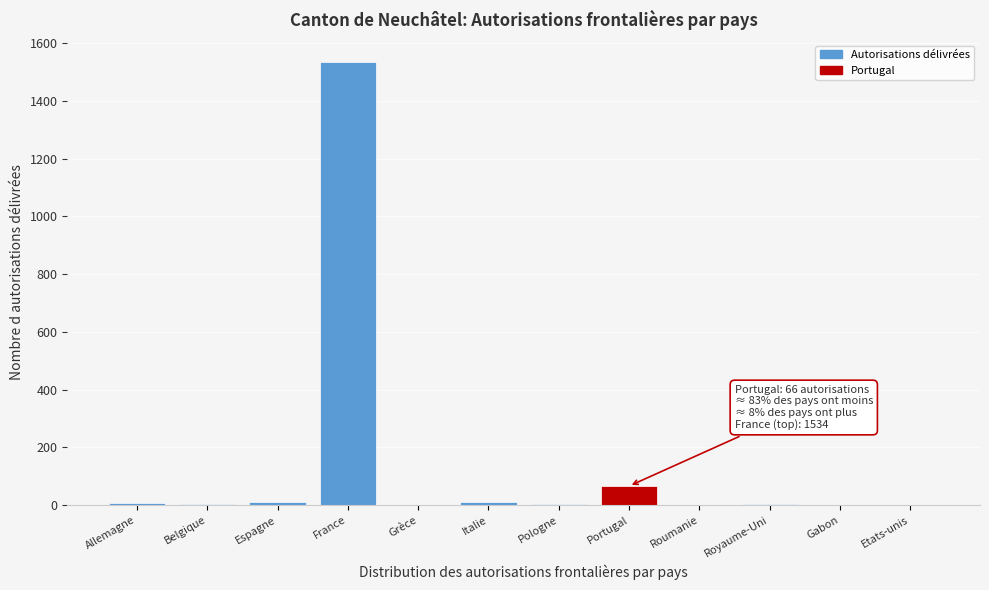

Which has a higher value, Allemagne or France?

France